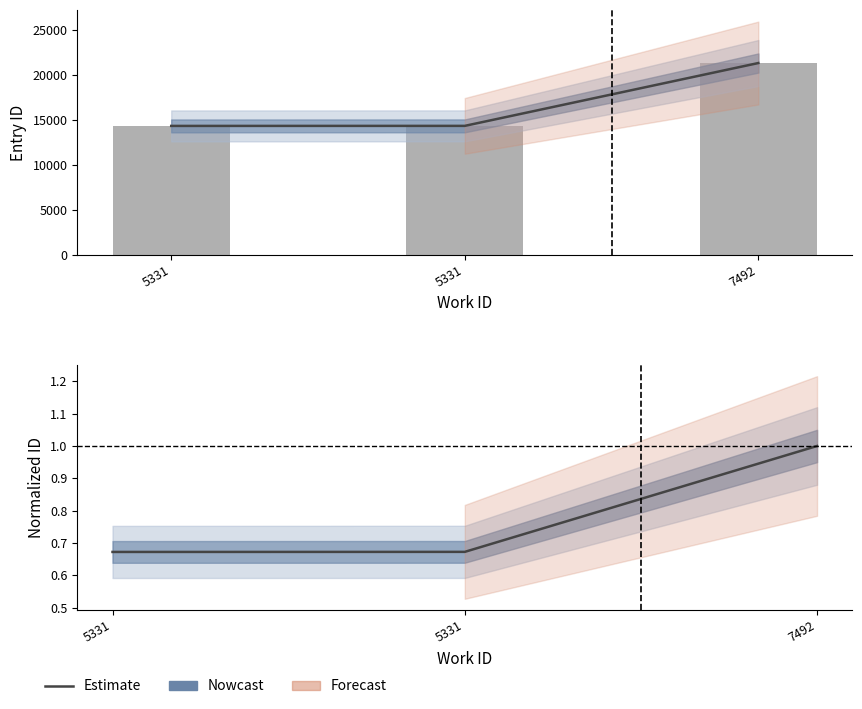

True or false: Normalized ID (Nowcast) has a value of 1.0 at 7492.

True